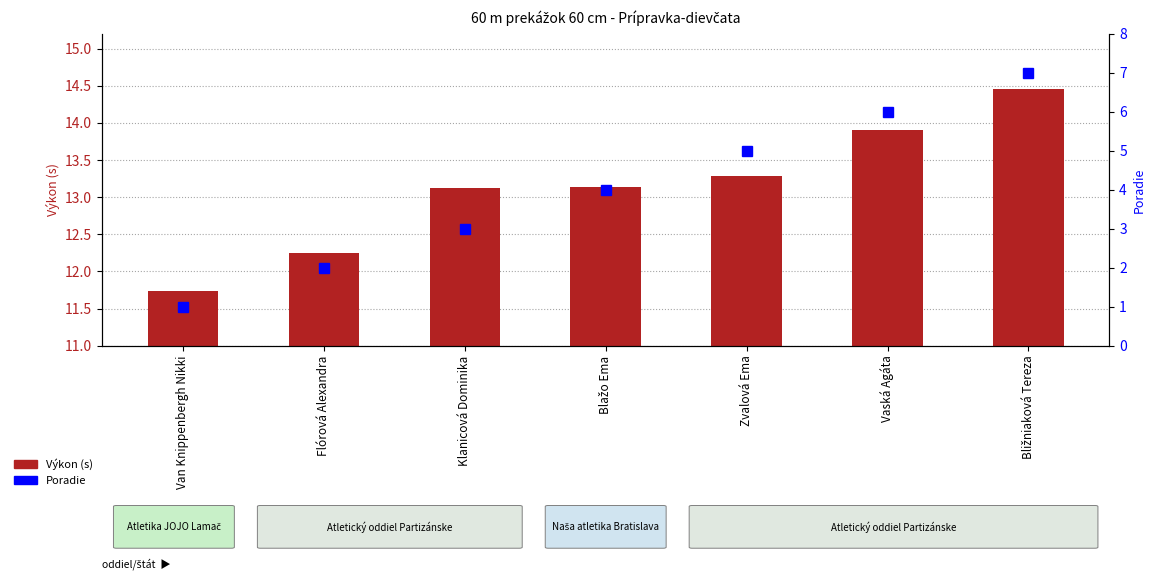

What is the value of the Poradie bar at the 3rd from the left?

3.0